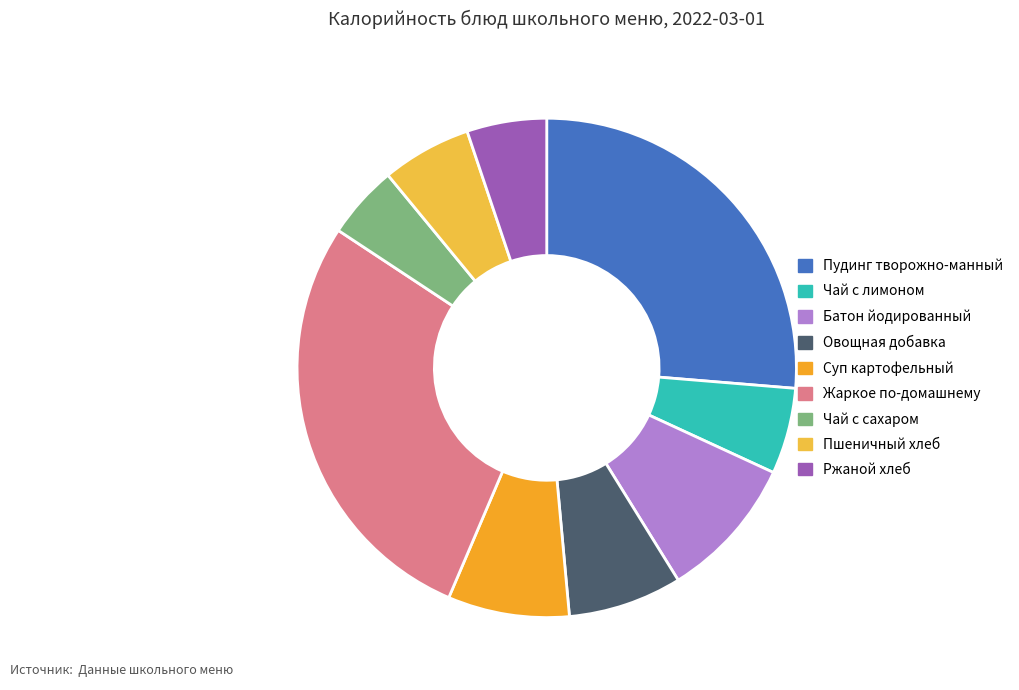

Rank the categories by value from lowest to highest.

Чай с сахаром, Ржаной хлеб, Чай с лимоном, Пшеничный хлеб, Овощная добавка, Суп картофельный, Батон йодированный, Пудинг творожно-манный, Жаркое по-домашнему